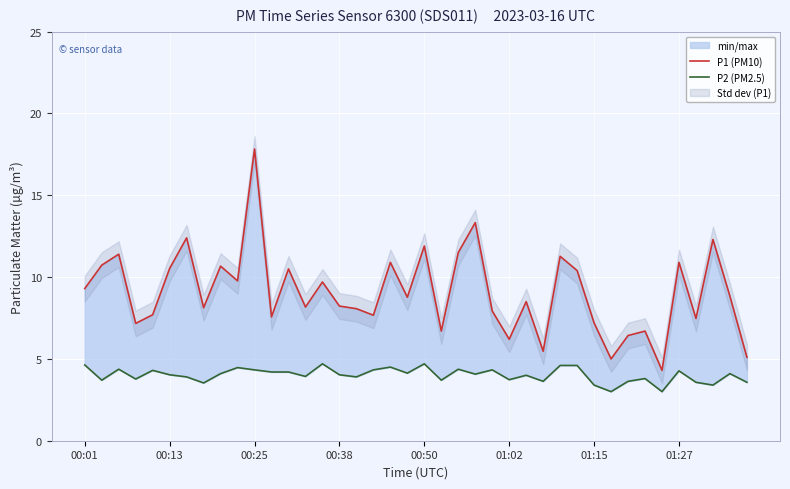

What is the difference between the P2 (PM2.5) values at 00:13 and 37?

0.3